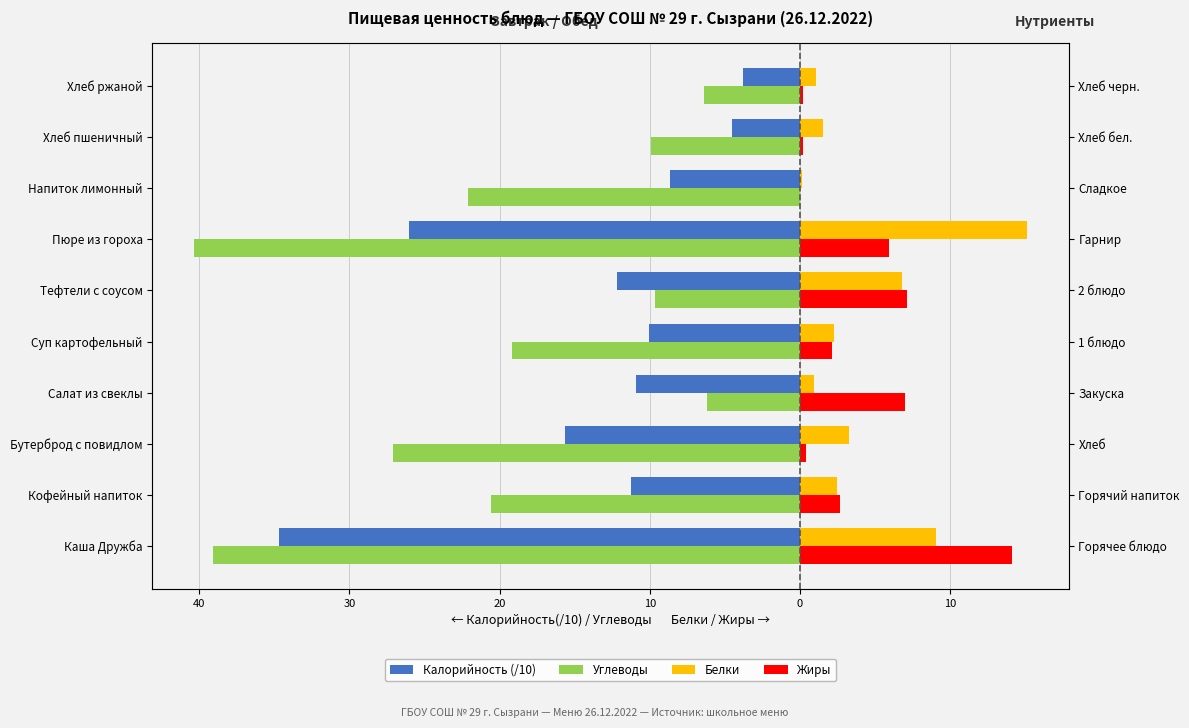

Which series has the widest spread of values?

Углеводы